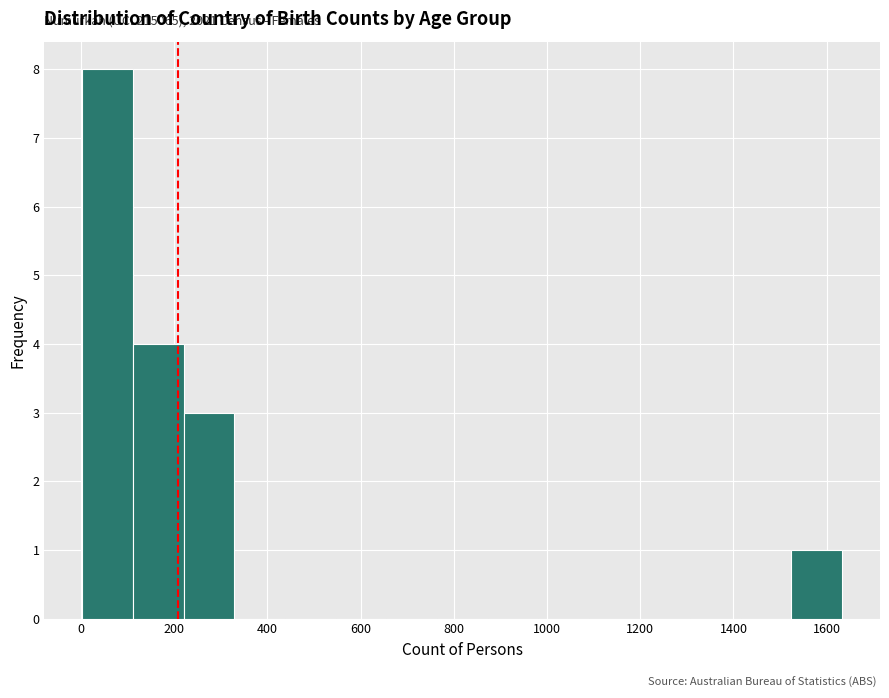

Which range on the x-axis has the tallest bar?

0 to 120